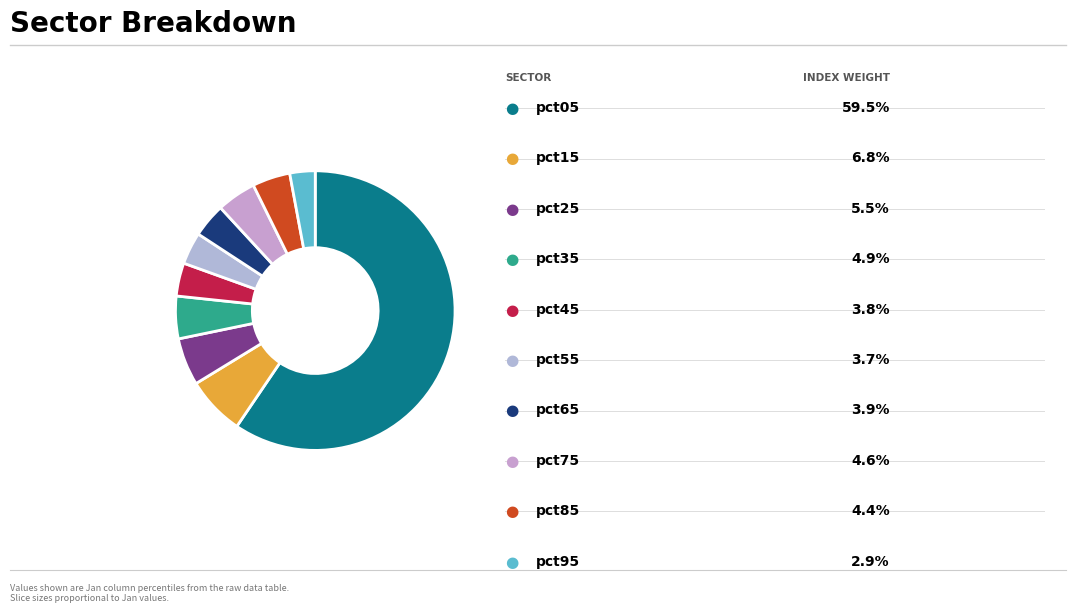

How many slices are in this pie chart?

10